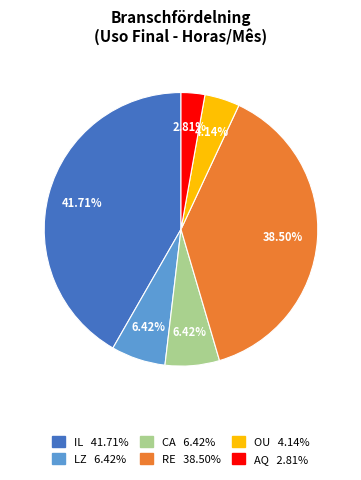

Does any single category account for the majority?

No